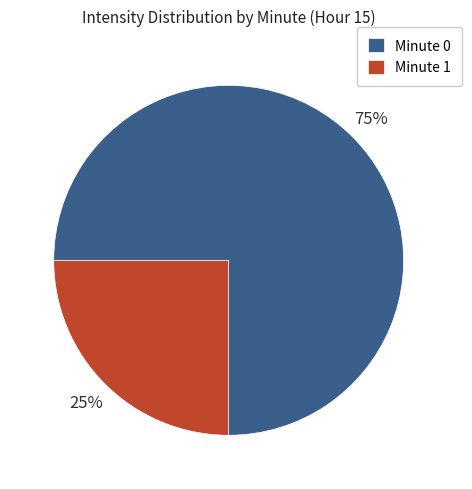

Is Minute 0 the majority of the pie?

Yes